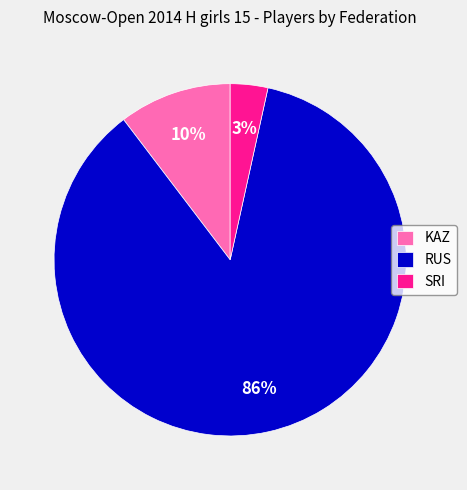

Rank the categories by value from highest to lowest.

RUS, KAZ, SRI